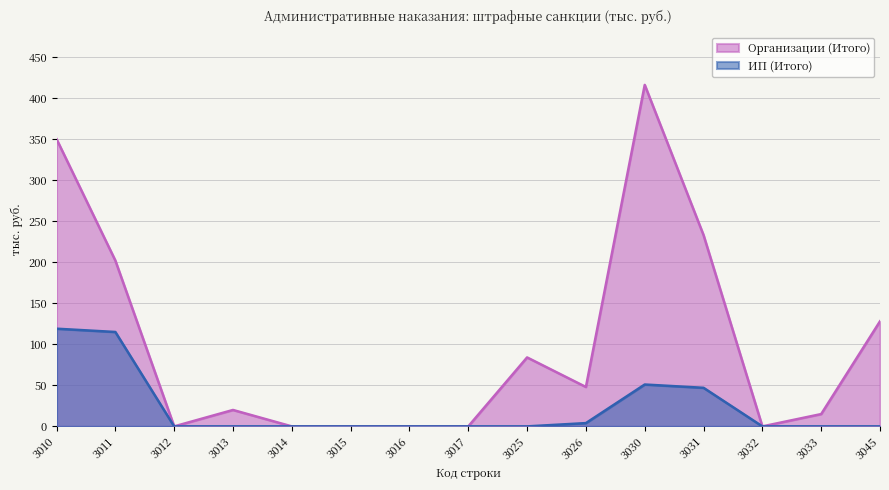

At 3033, list the series in order from smallest to largest.

ИП (Итого), Организации (Итого)